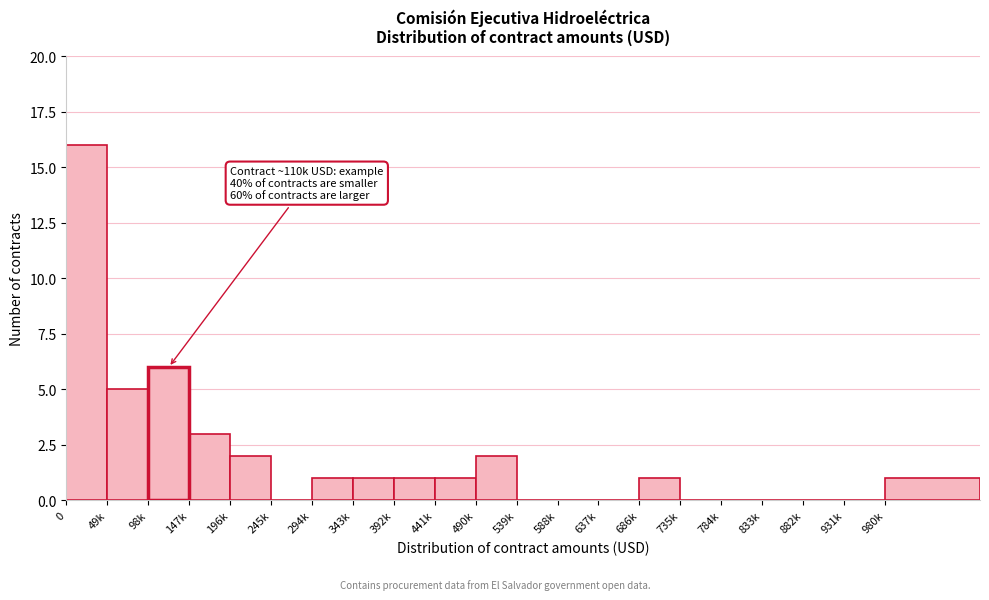

Reading left to right, extract all data points from this chart.

0=16	49k=5	98k=6	147k=3	196k=2	245k=0	294k=1	343k=1	392k=1	441k=1	490k=2	539k=0	588k=0	637k=0	686k=1	735k=0	784k=0	833k=0	882k=0	931k=0	980k=1